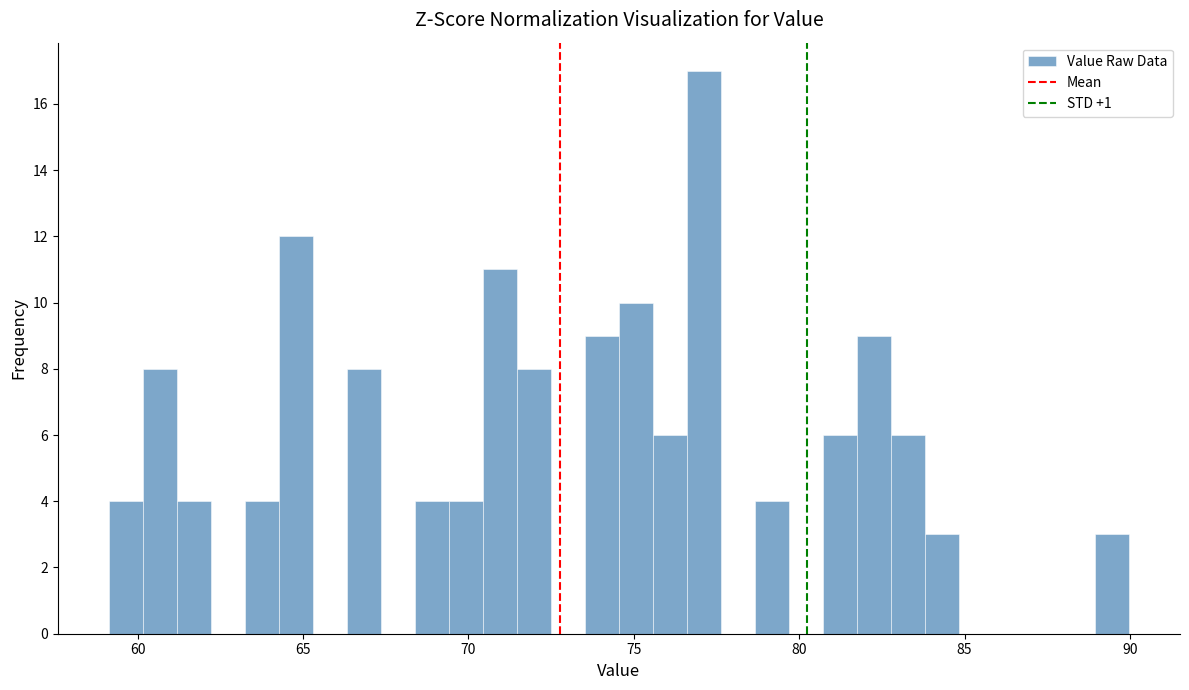

Around what value on the x-axis is the tallest bar? Give the approximate position of its centre, as read against the axis.

77.0